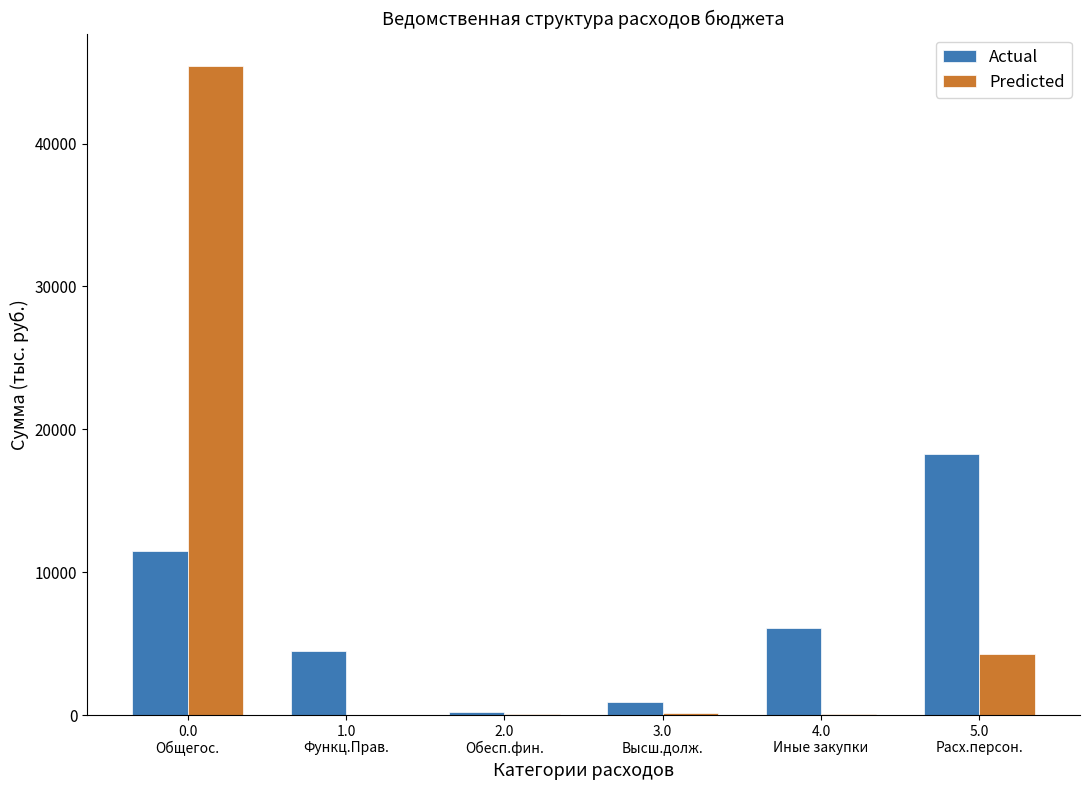

What is the maximum value shown in the chart?

45429.5